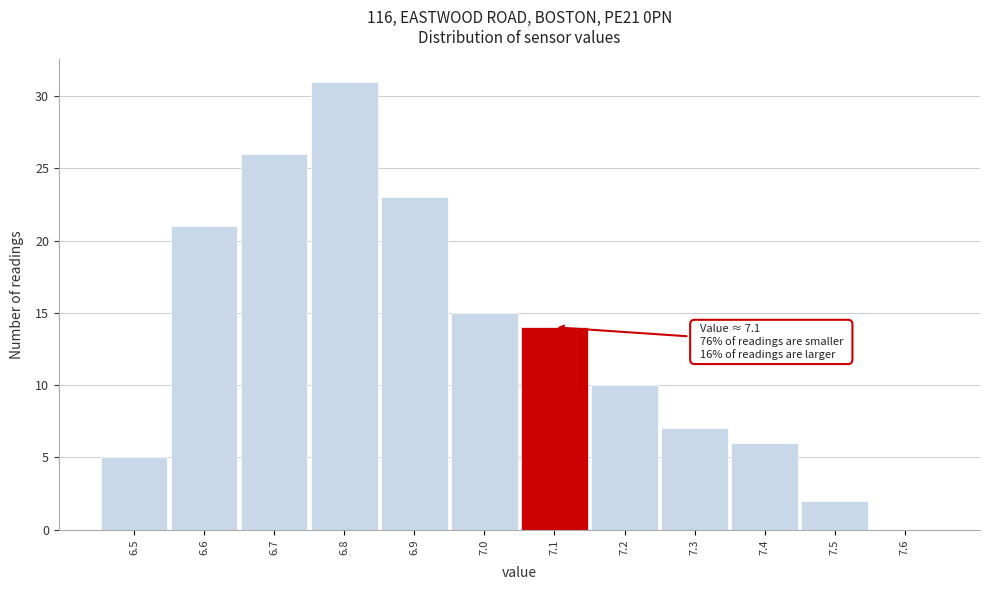

Which range on the x-axis has the tallest bar?

6.75 to 6.85